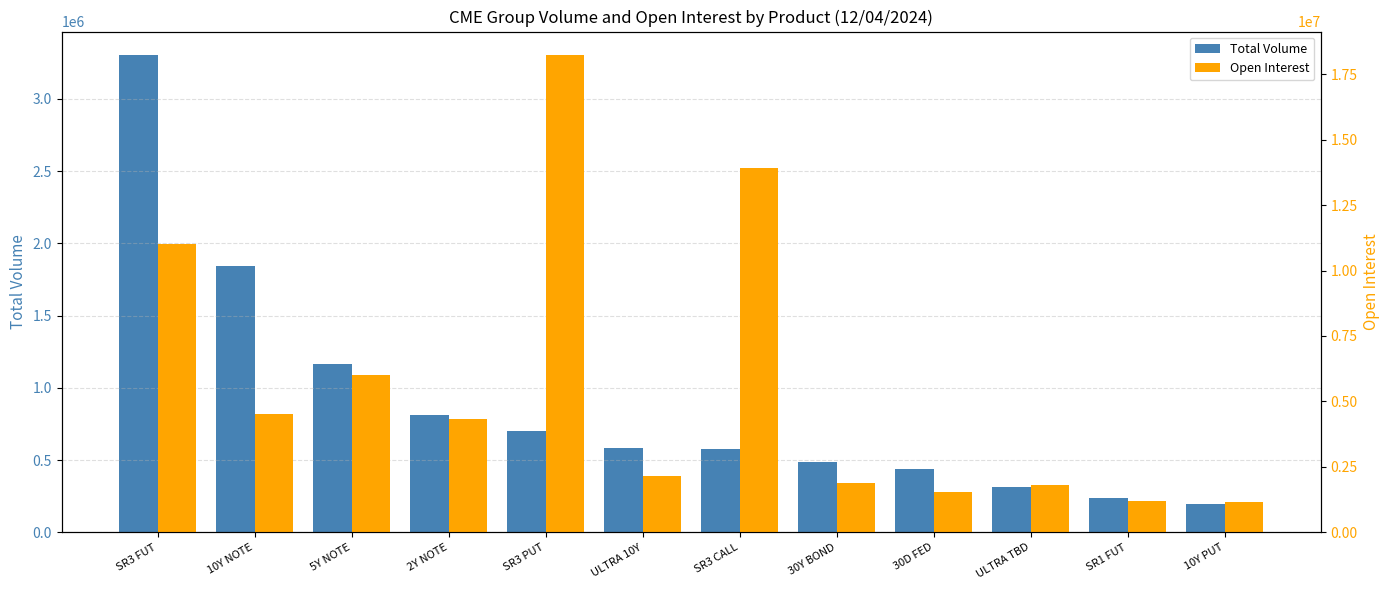

What is the highest value of the Total Volume series?

3300562